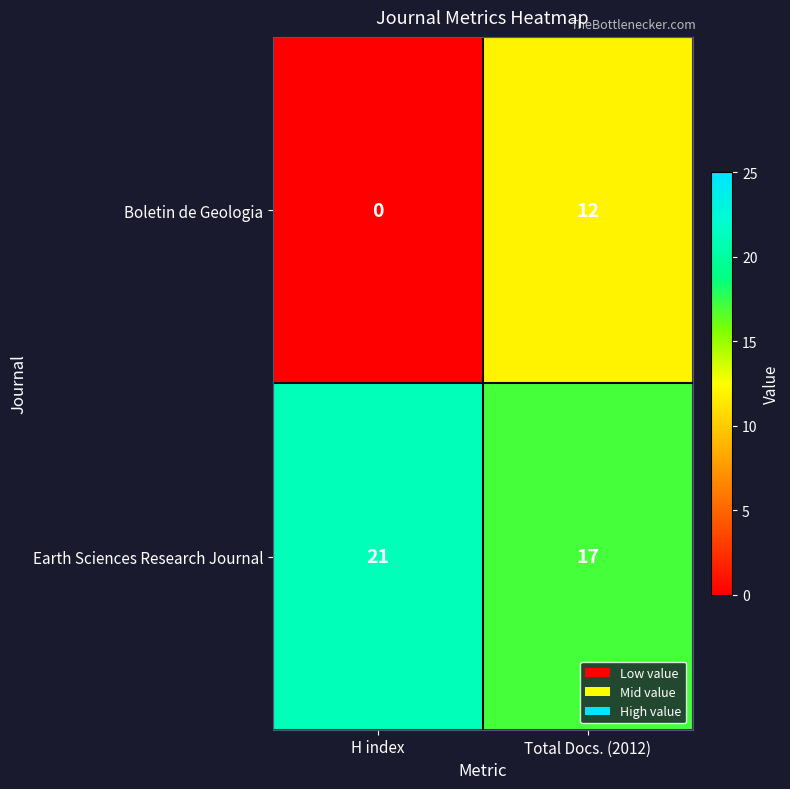

At Total Docs. (2012), list the series in order from smallest to largest.

Boletin de Geologia, Earth Sciences Research Journal